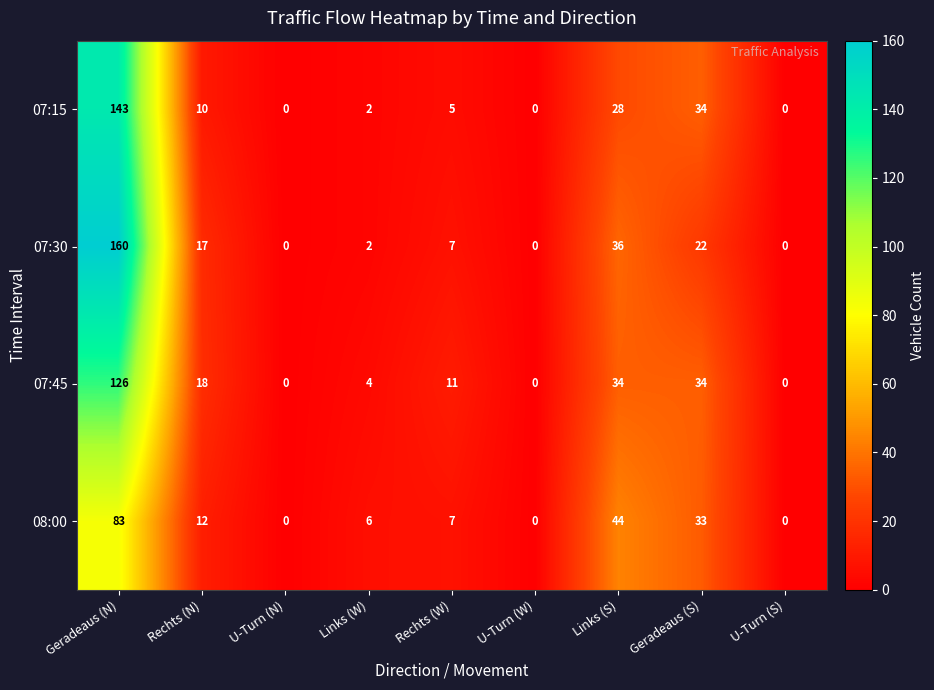

What value does the 07:30 series have at Rechts (N)?

17